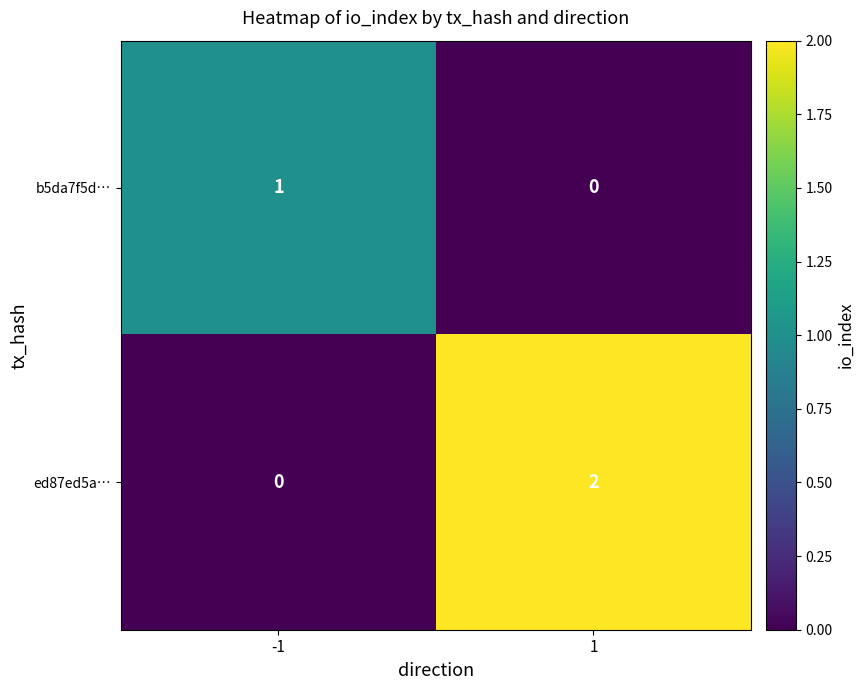

Which category has the highest value across all series?

1